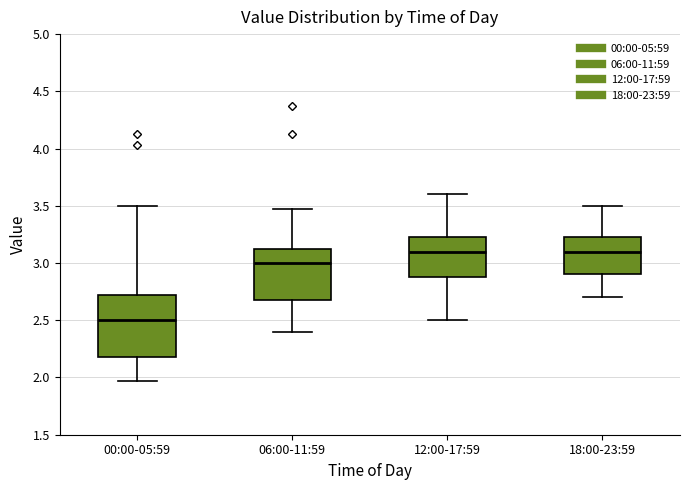

Which box has the lowest median line?

00:00-05:59